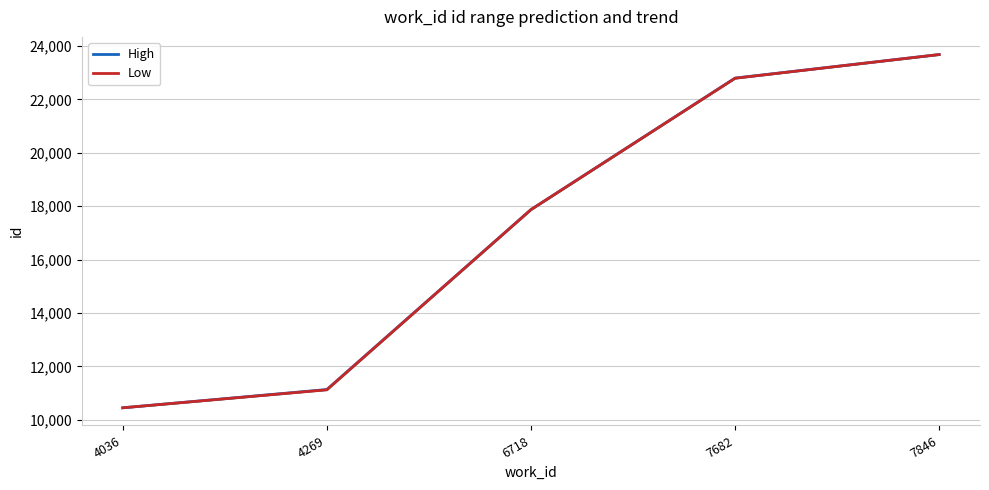

Reading left to right, list all the values displayed in this chart.

High: 4036=10453	4269=11137	6718=17875	7682=22799	7846=23681
Low: 4036=10453	4269=11127	6718=17874	7682=22794	7846=23681